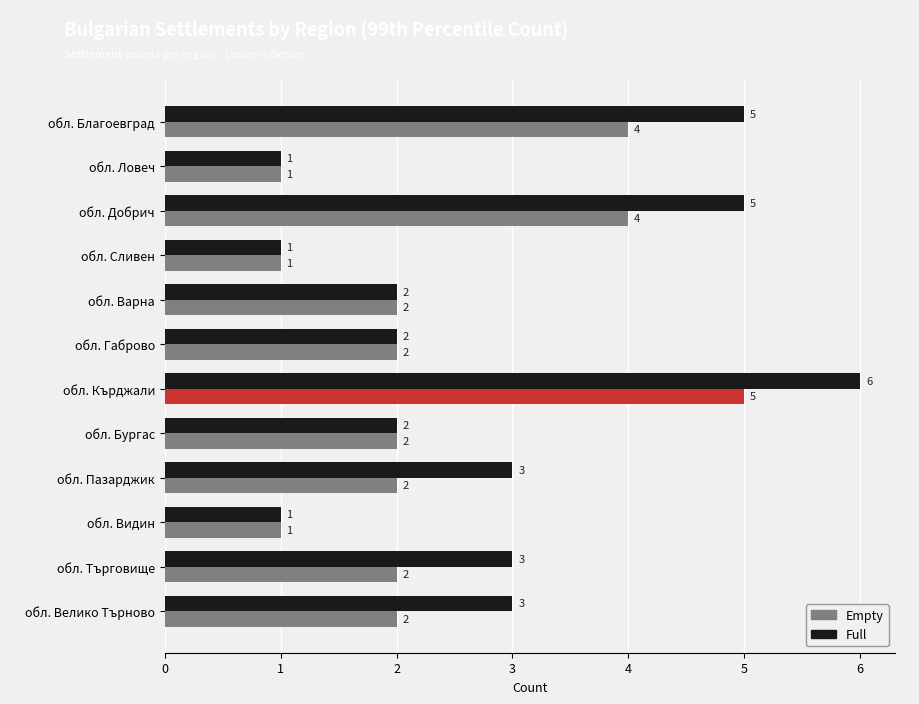

Count the Empty values in the range 2 to 4.

8